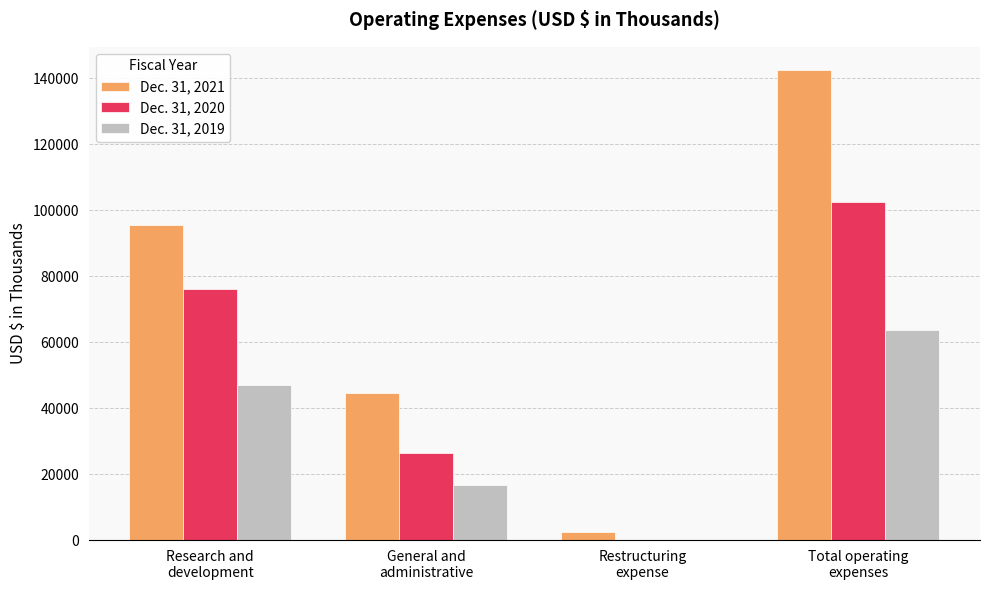

How many series are shown in this chart?

3